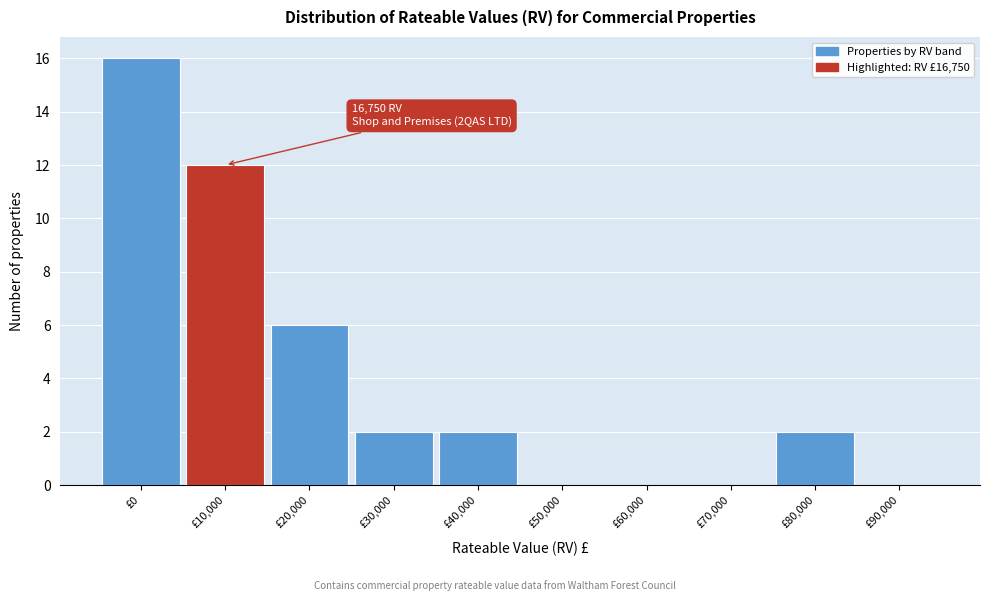

Reading right to left, extract all data points from this chart.

£90,000=0	£80,000=2	£70,000=0	£60,000=0	£50,000=0	£40,000=2	£30,000=2	£20,000=6	£10,000=12	£0=16